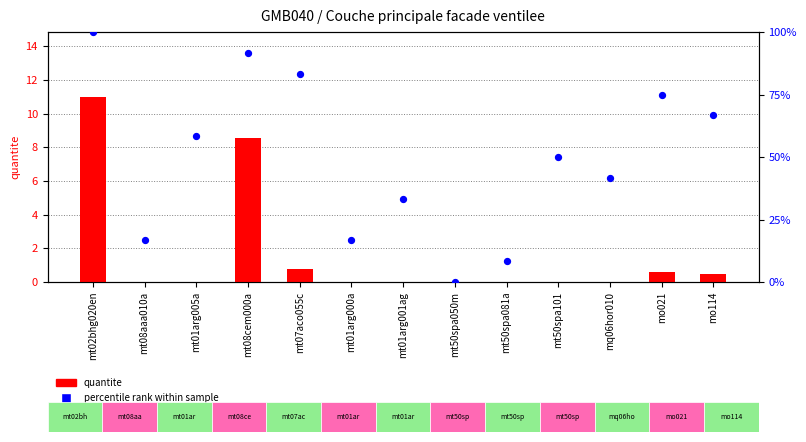

Which series has the largest total across all categories?

percentile rank within sample